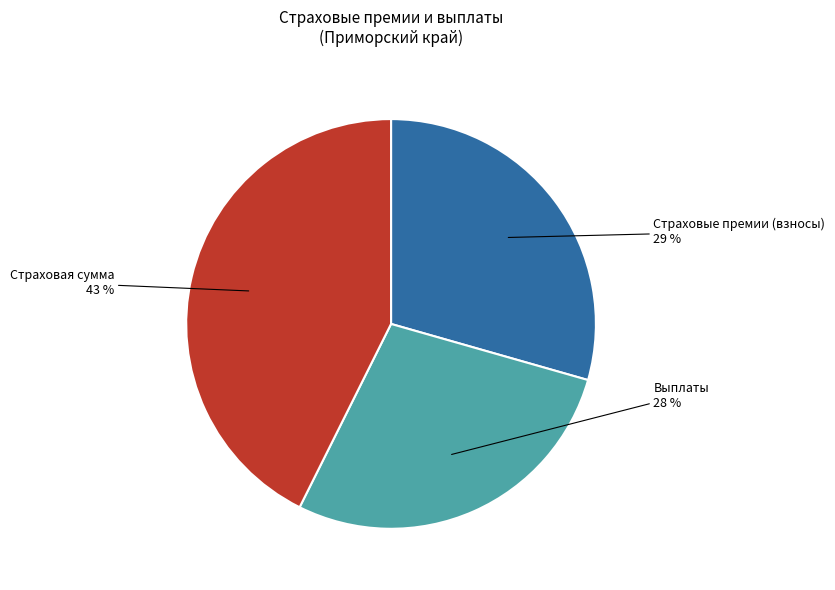

Does any single category account for the majority?

No